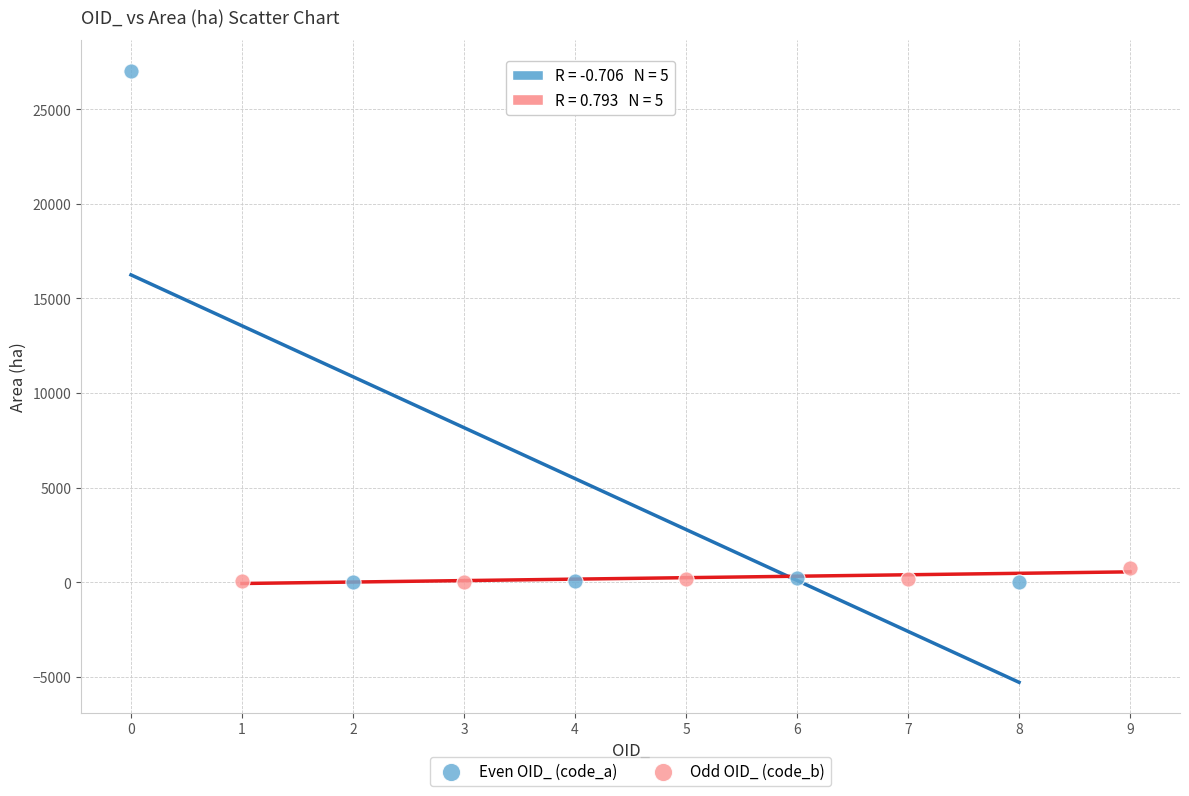

Which series contains the highest Y value?

Even OID_ (code_a)